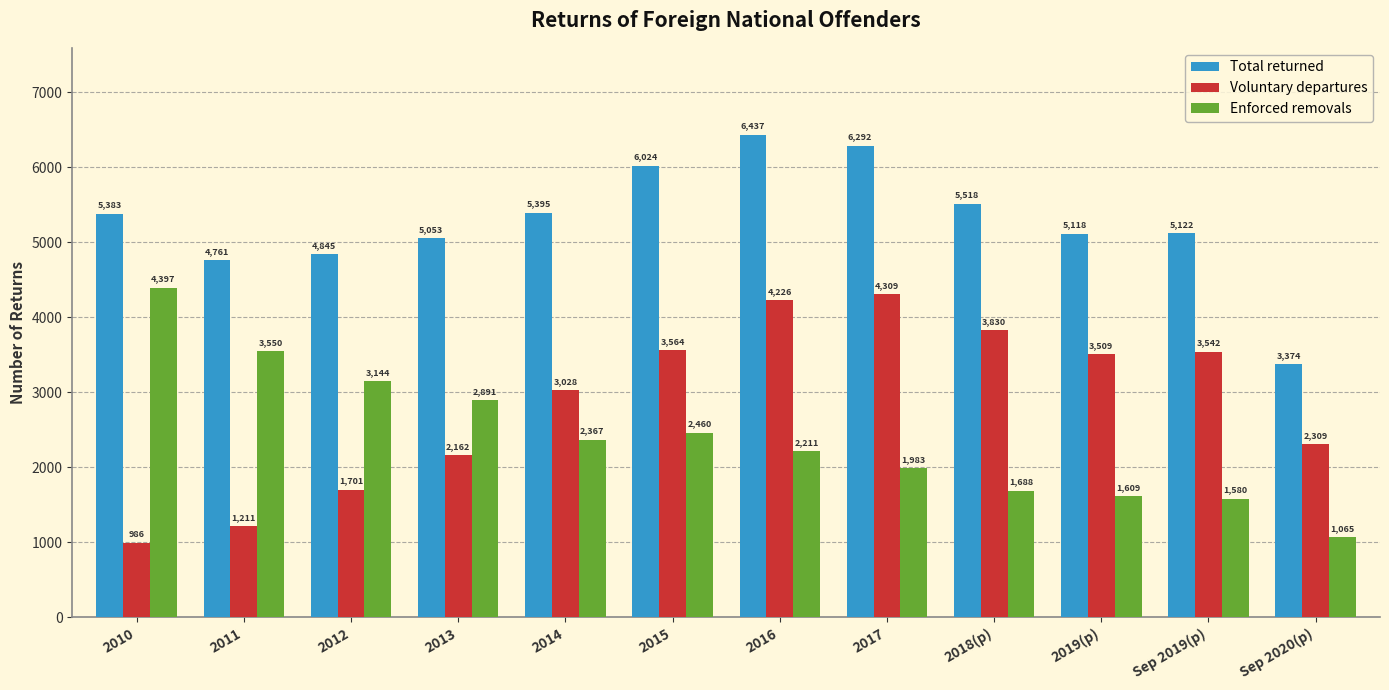

Are the bars horizontal?

No